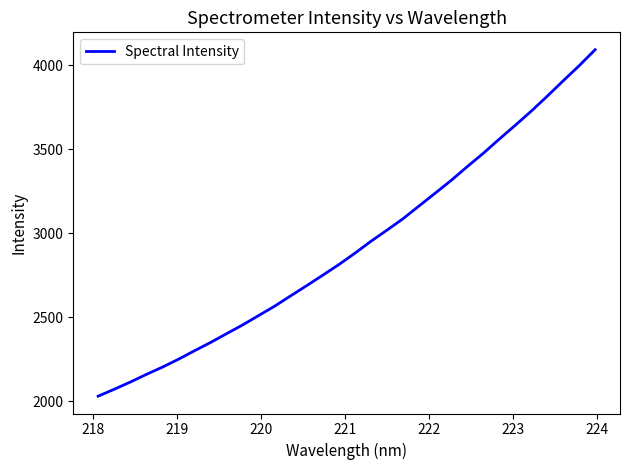

True or false: the data has more than 1 interior local peaks.

False